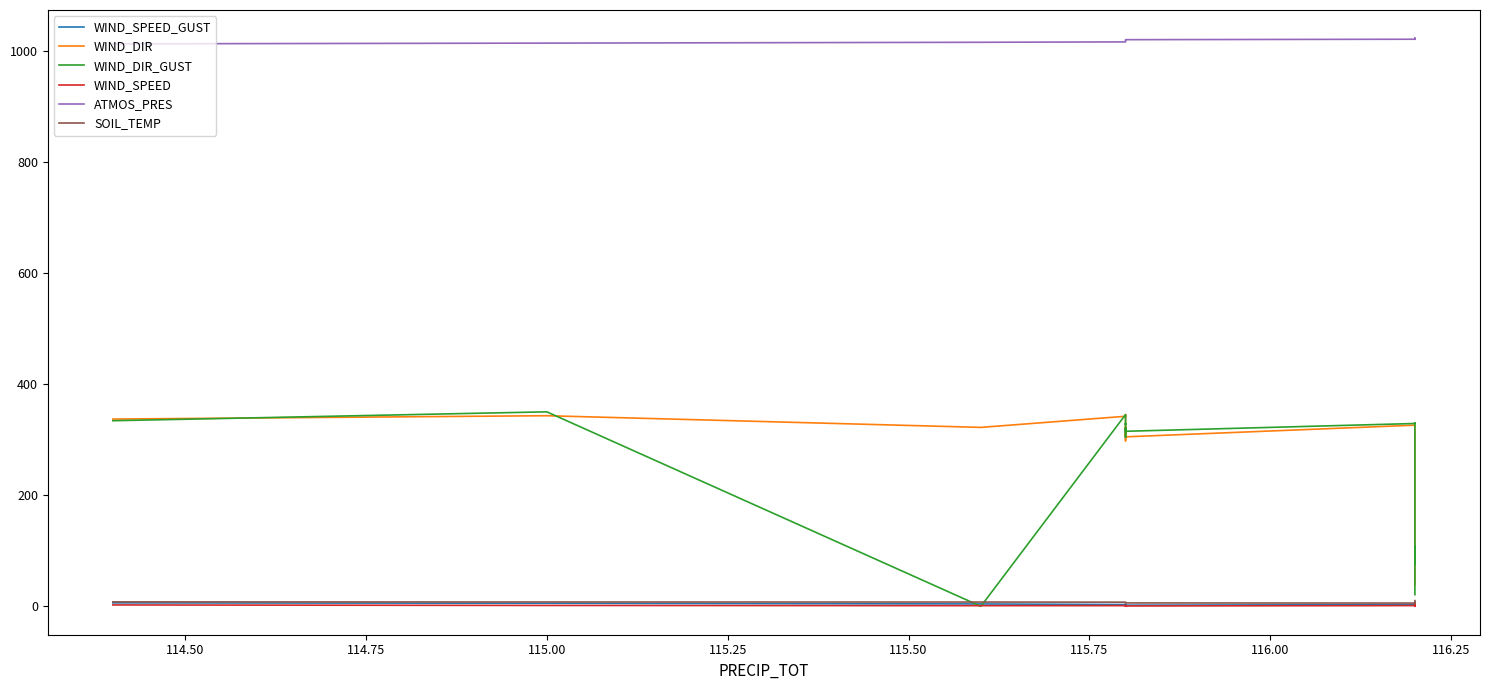

How many lines are shown in the chart?

6